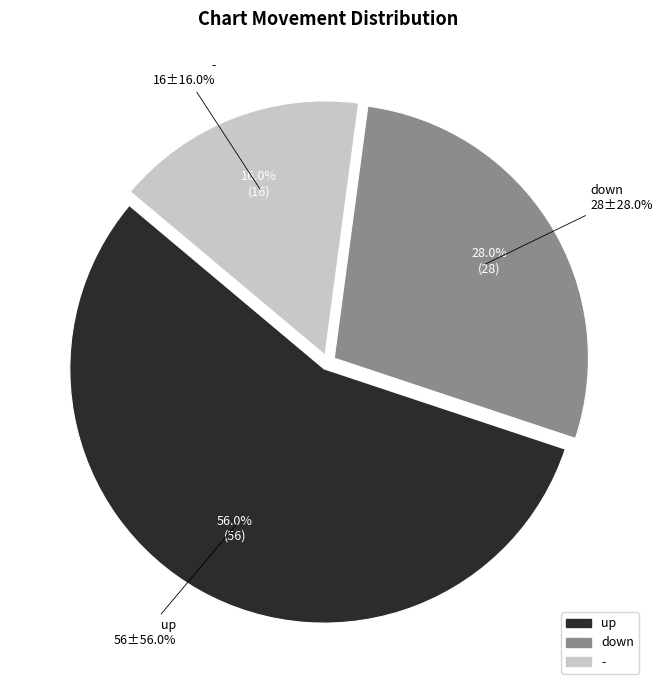

How many segments does this pie chart have?

3